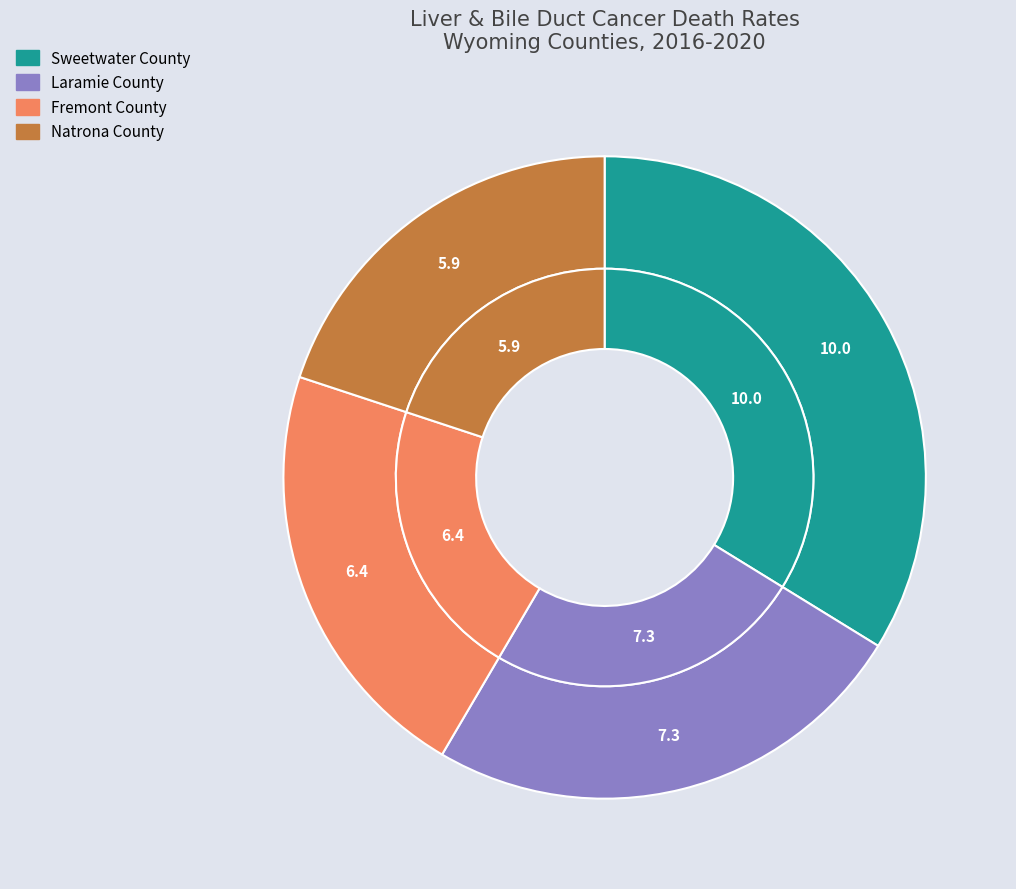

Does Fremont County represent more than half of the total?

No